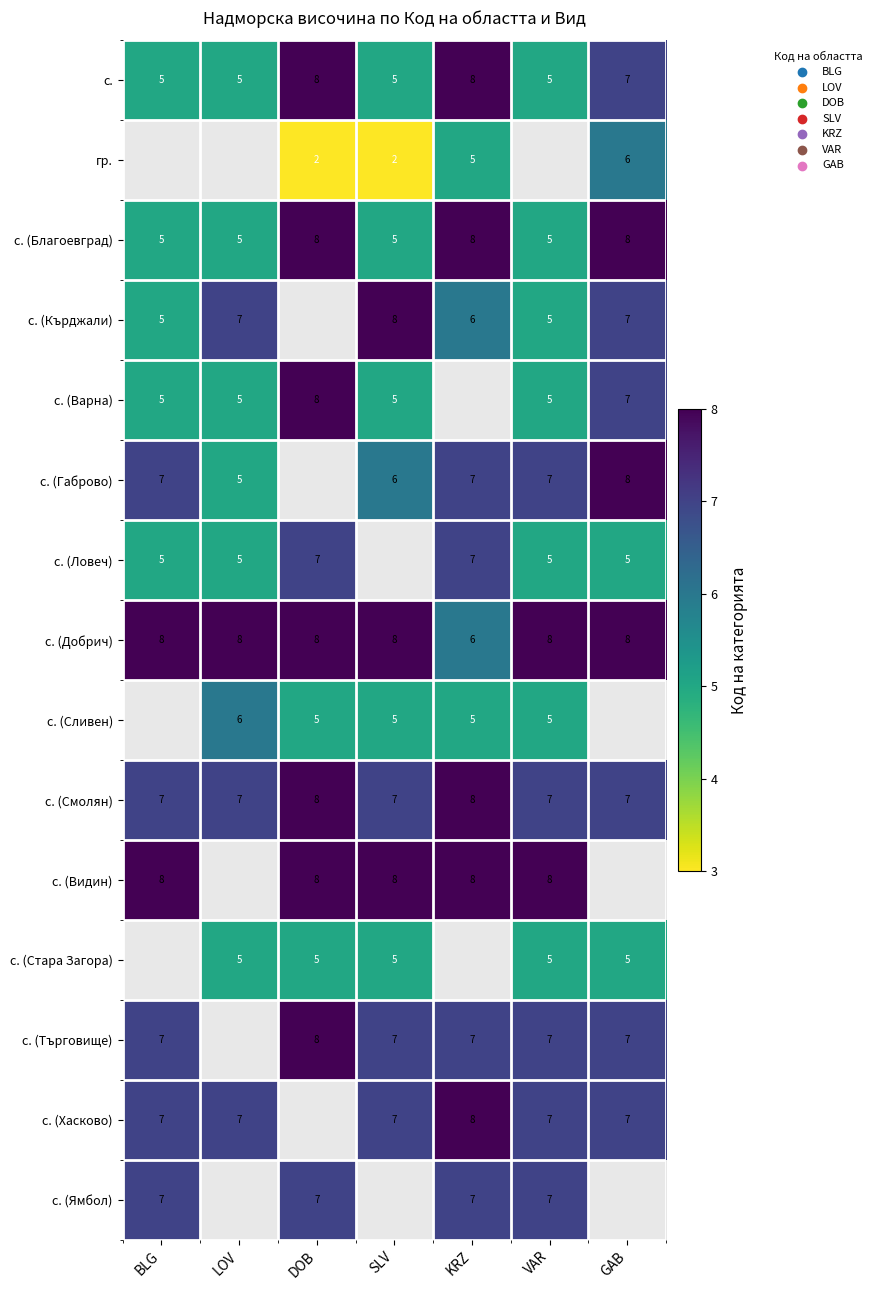

At which category does the chart reach its peak across all series?

DOB